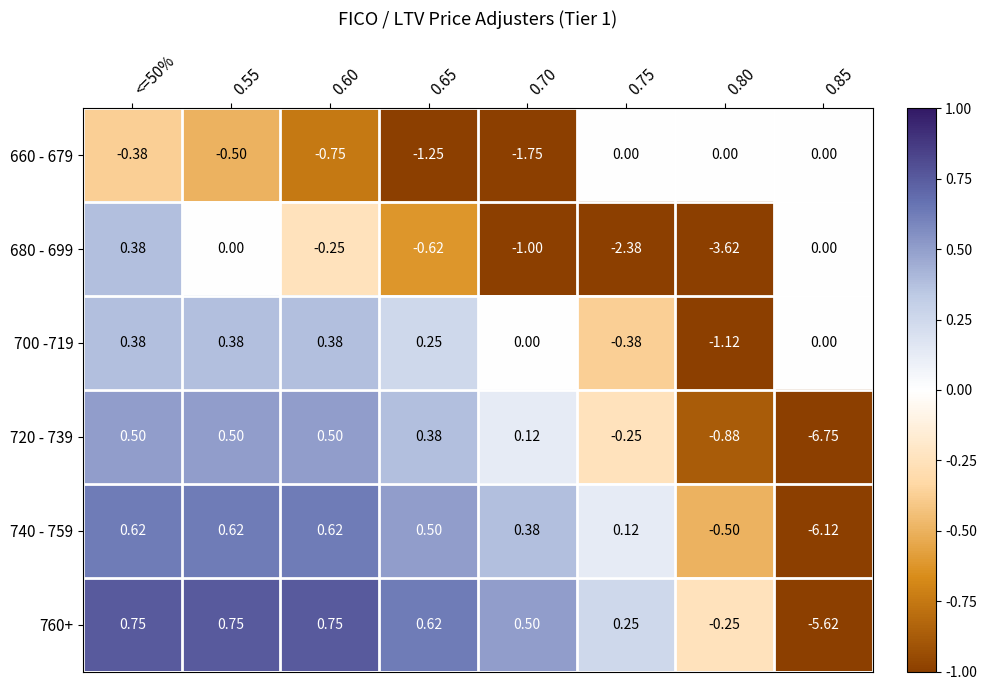

Is the value of 720 - 739 at 0.85 greater than the value of 700 -719 at 0.75?

No